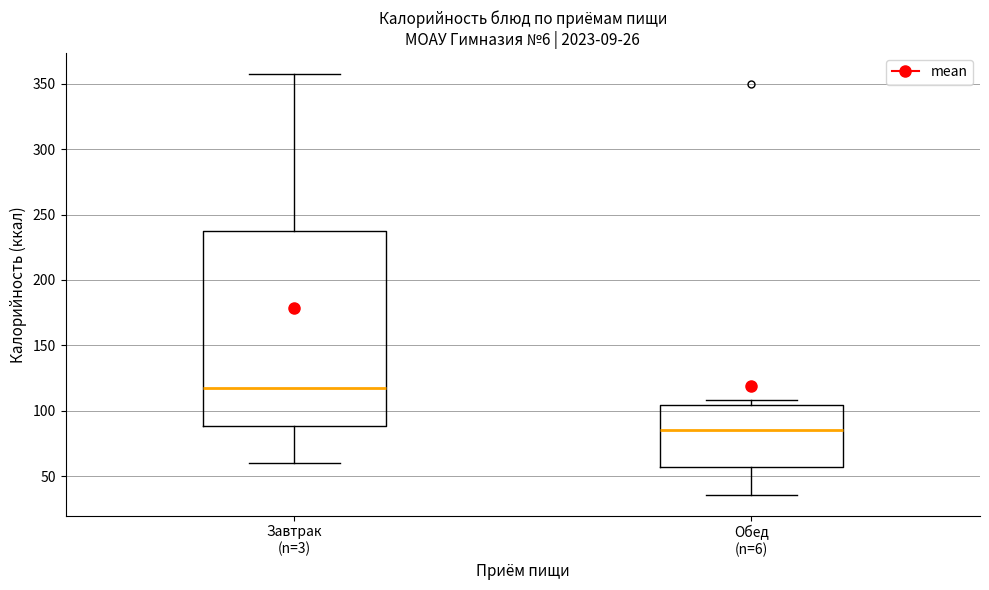

Which box has the highest median line?

Завтрак (n=3)